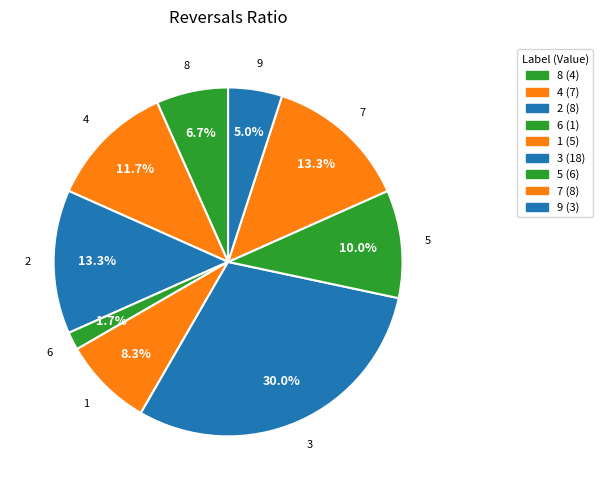

To the nearest percent, what is the average slice percentage?

11%